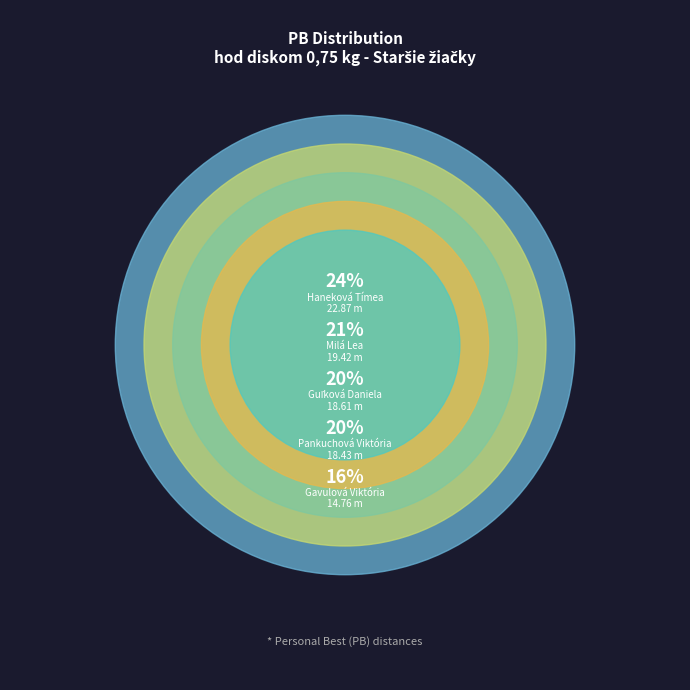

How many segments does this pie chart have?

5